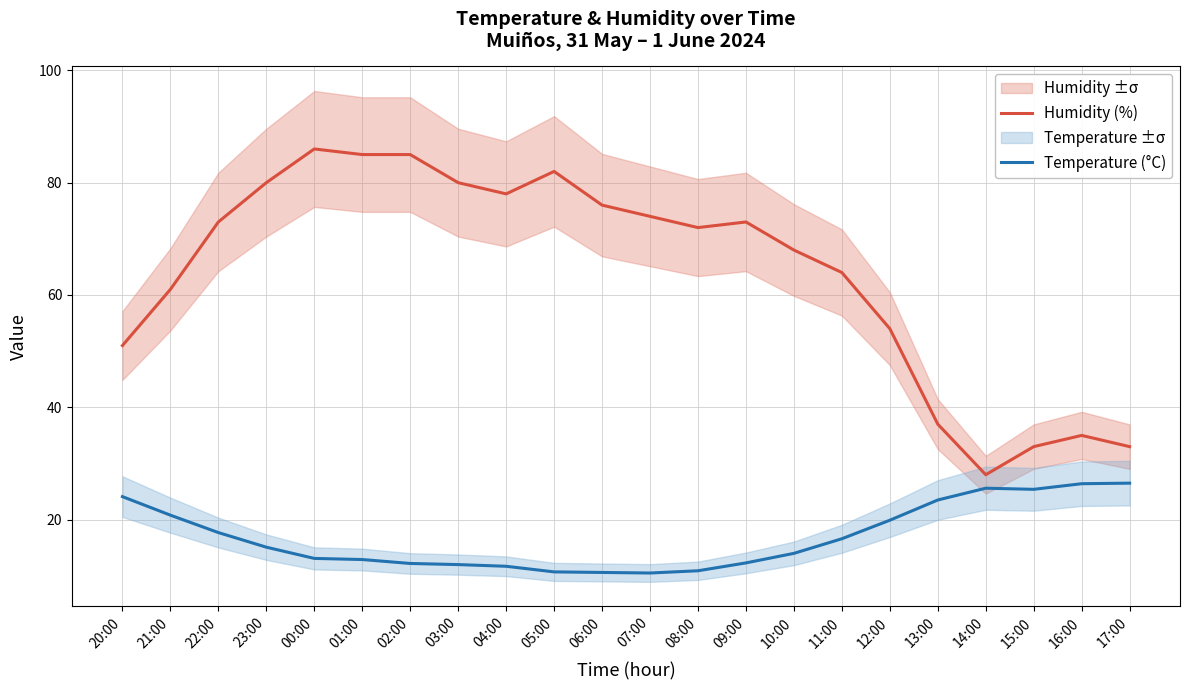

At which category is the sum across all series the highest?

00:00